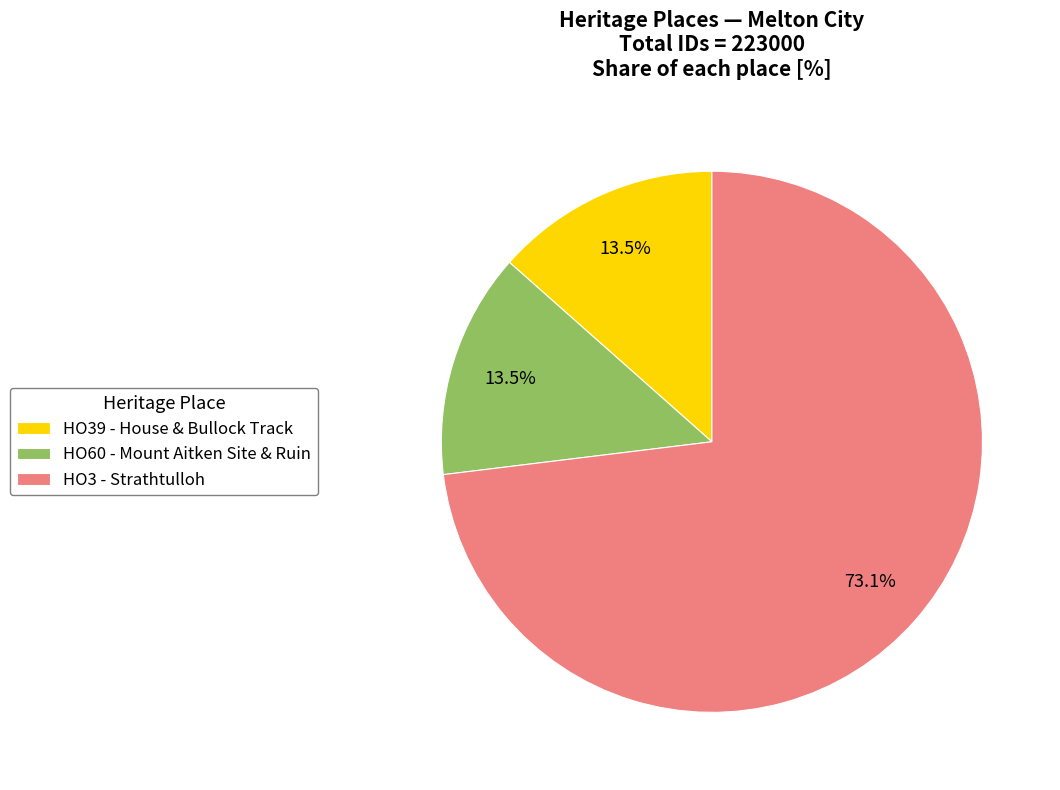

Which has a higher value, HO3 - Strathtulloh or HO39 - House & Bullock Track?

HO3 - Strathtulloh